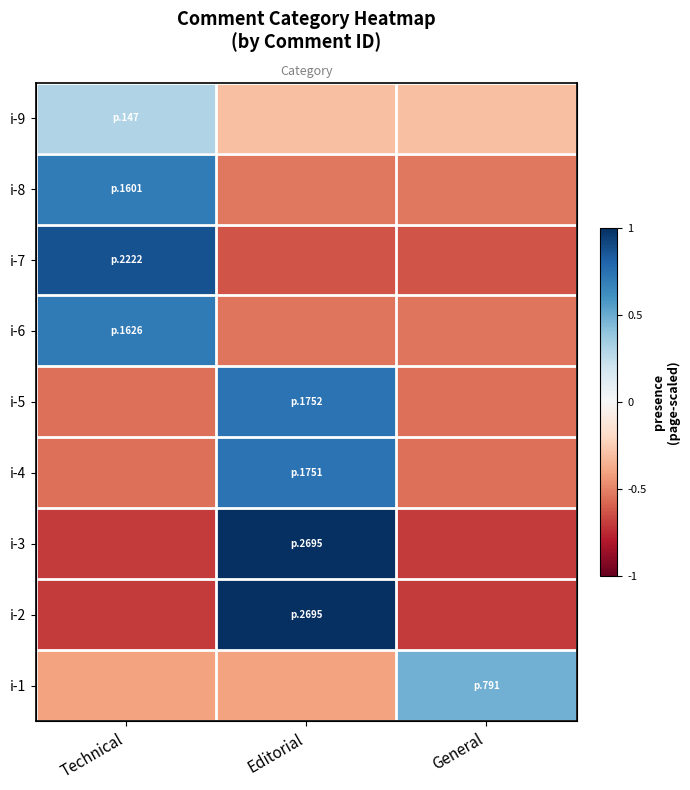

What is the difference between the maximum and minimum values in the i-6 series?

1.2